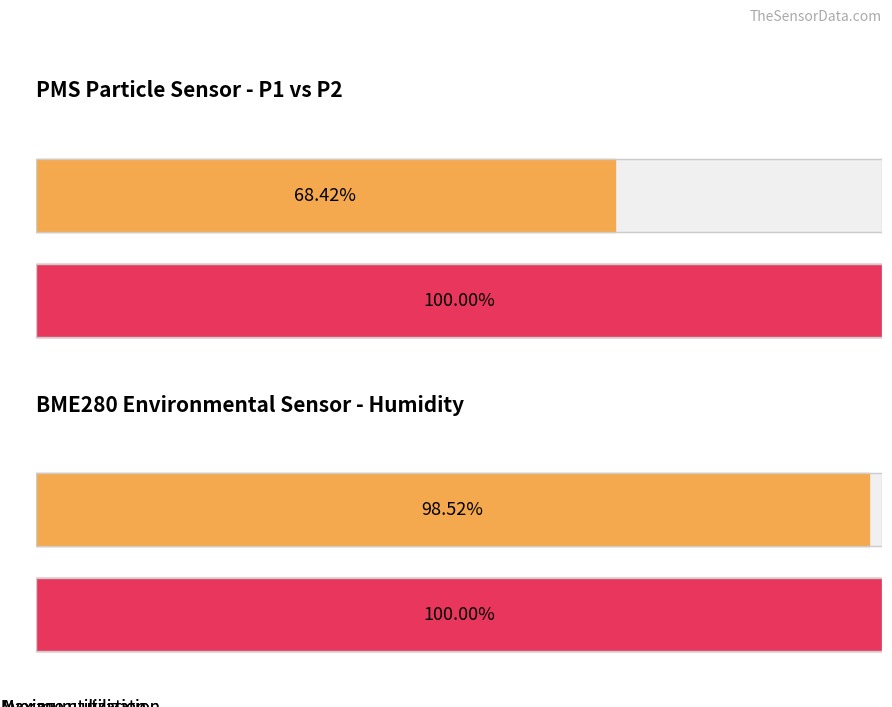

What are all the series names shown in the legend?

Average utilization, Maximum utilization